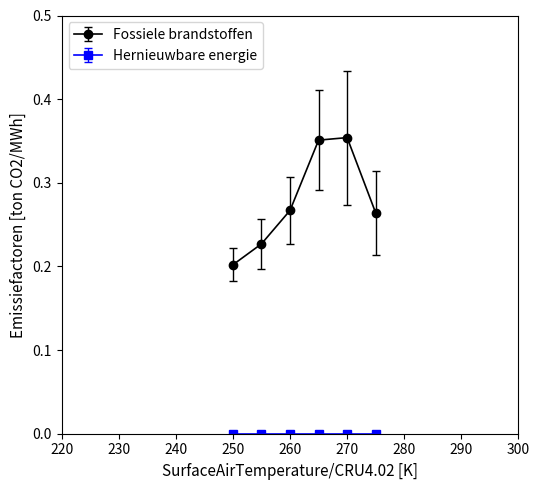

Which series has the widest spread of values?

Fossiele brandstoffen